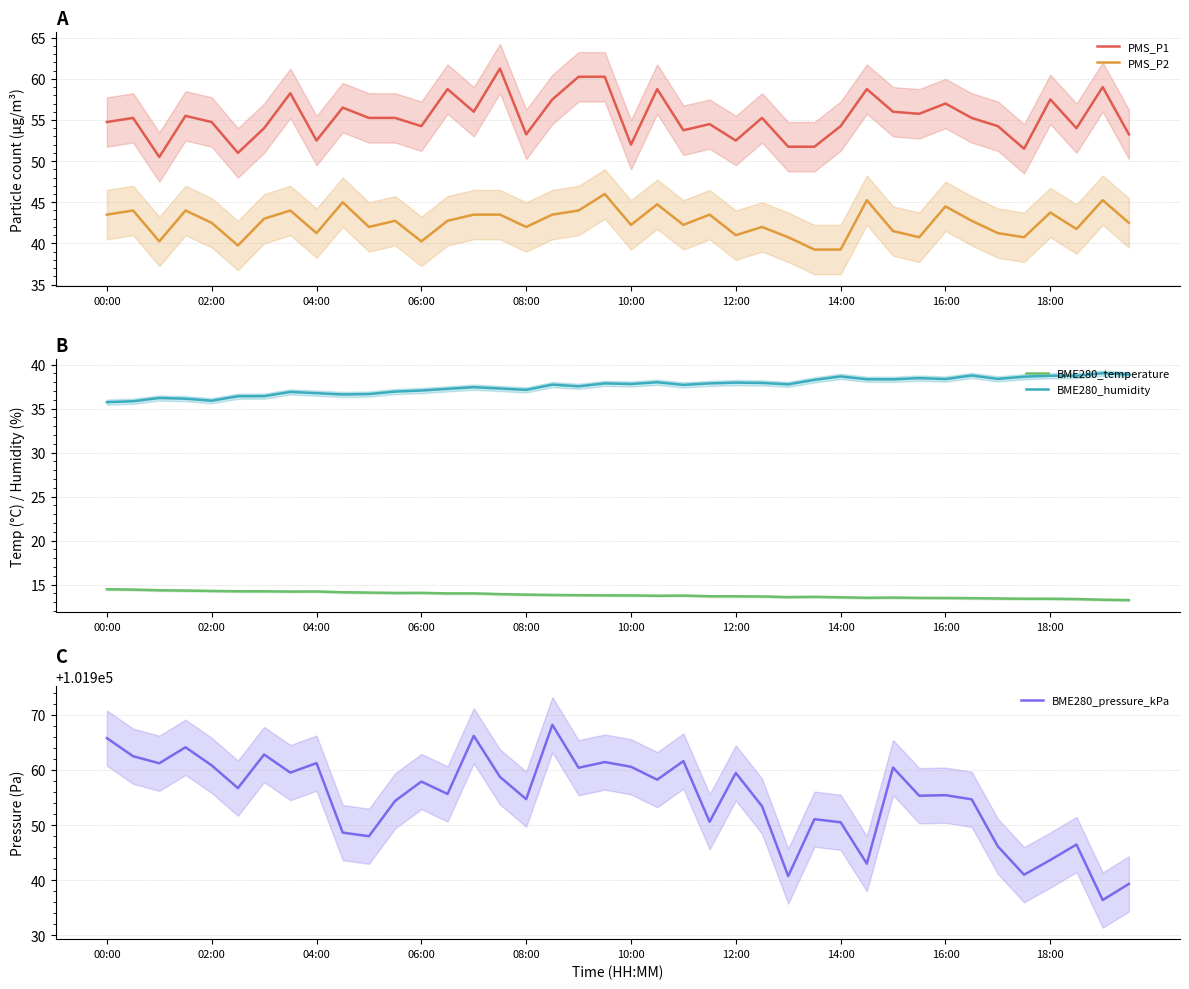

What is the approximate value of BME280_temperature at 18:00?

13.4